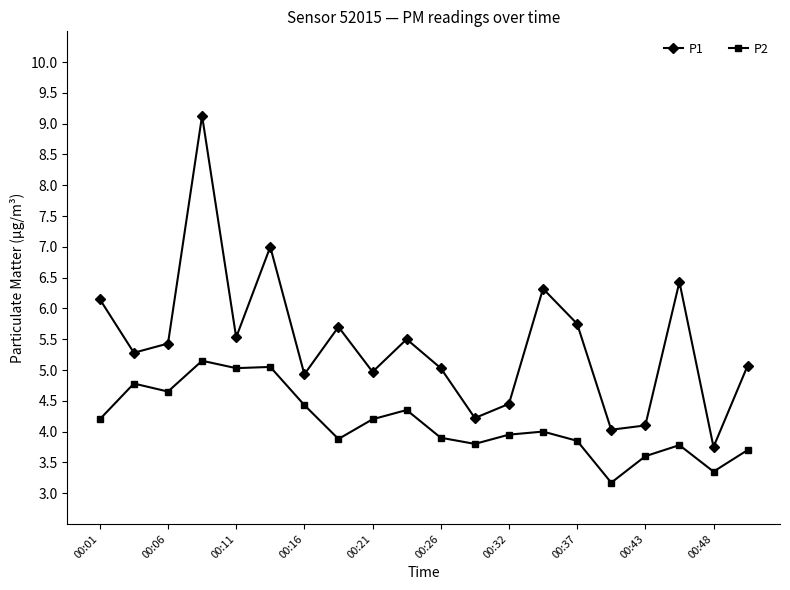

What is the value of the P2 point at the 5th from the left?

5.0